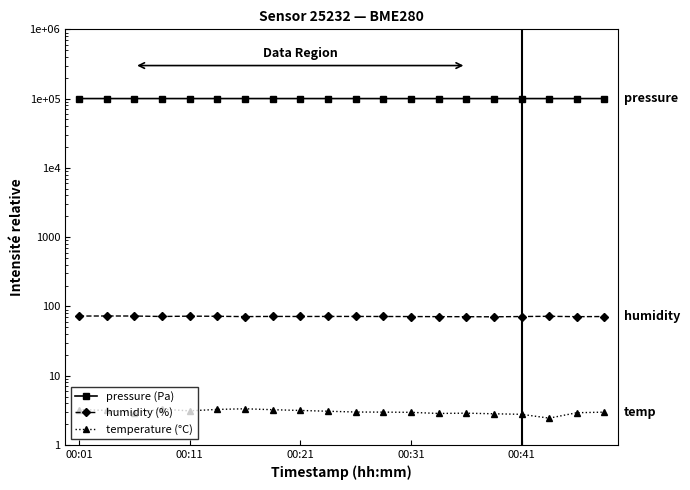

List the series in order of their peak value, highest first.

pressure (Pa), humidity (%), temperature (°C)